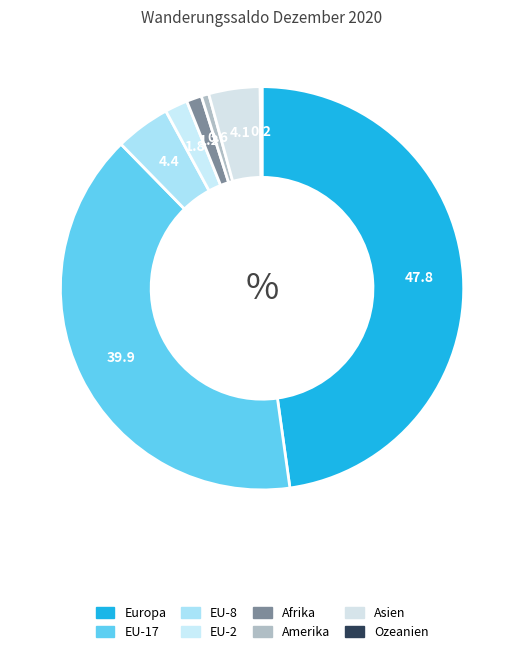

How many segments does this pie chart have?

8